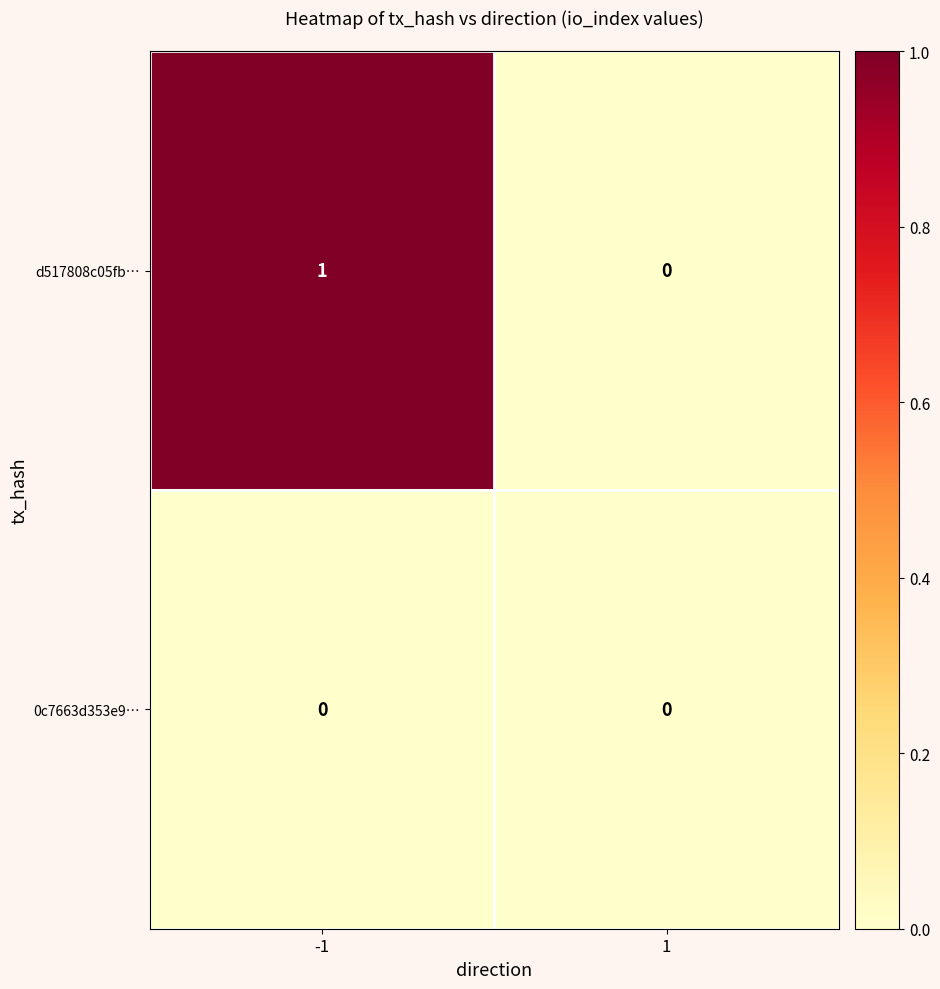

Reading left to right, extract all data points from this chart.

d517808c05fb…: -1=1	1=0
0c7663d353e9…: -1=0	1=0